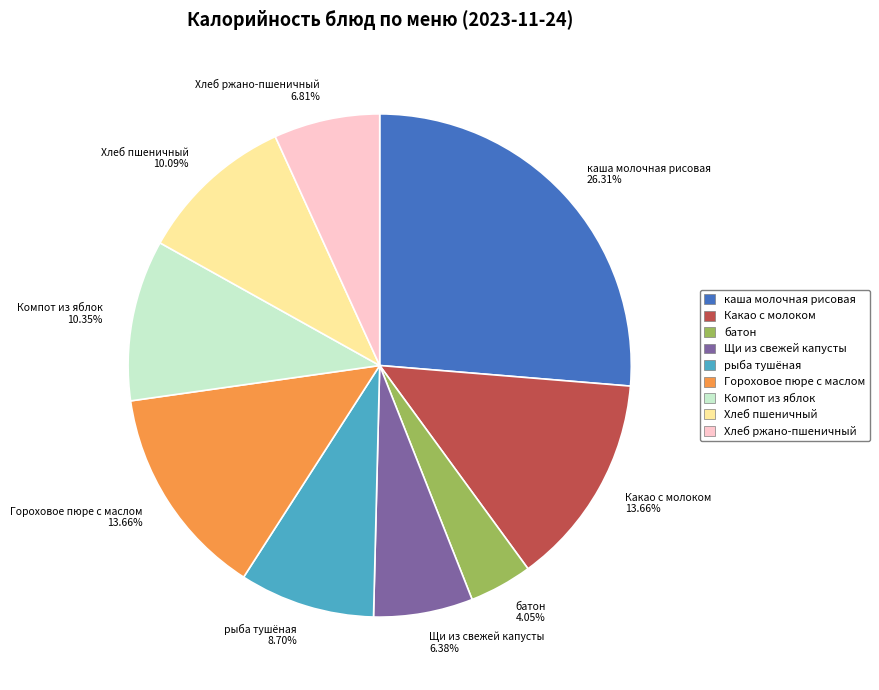

To the nearest percent, what is the combined percentage of рыба тушёная and батон?

13%